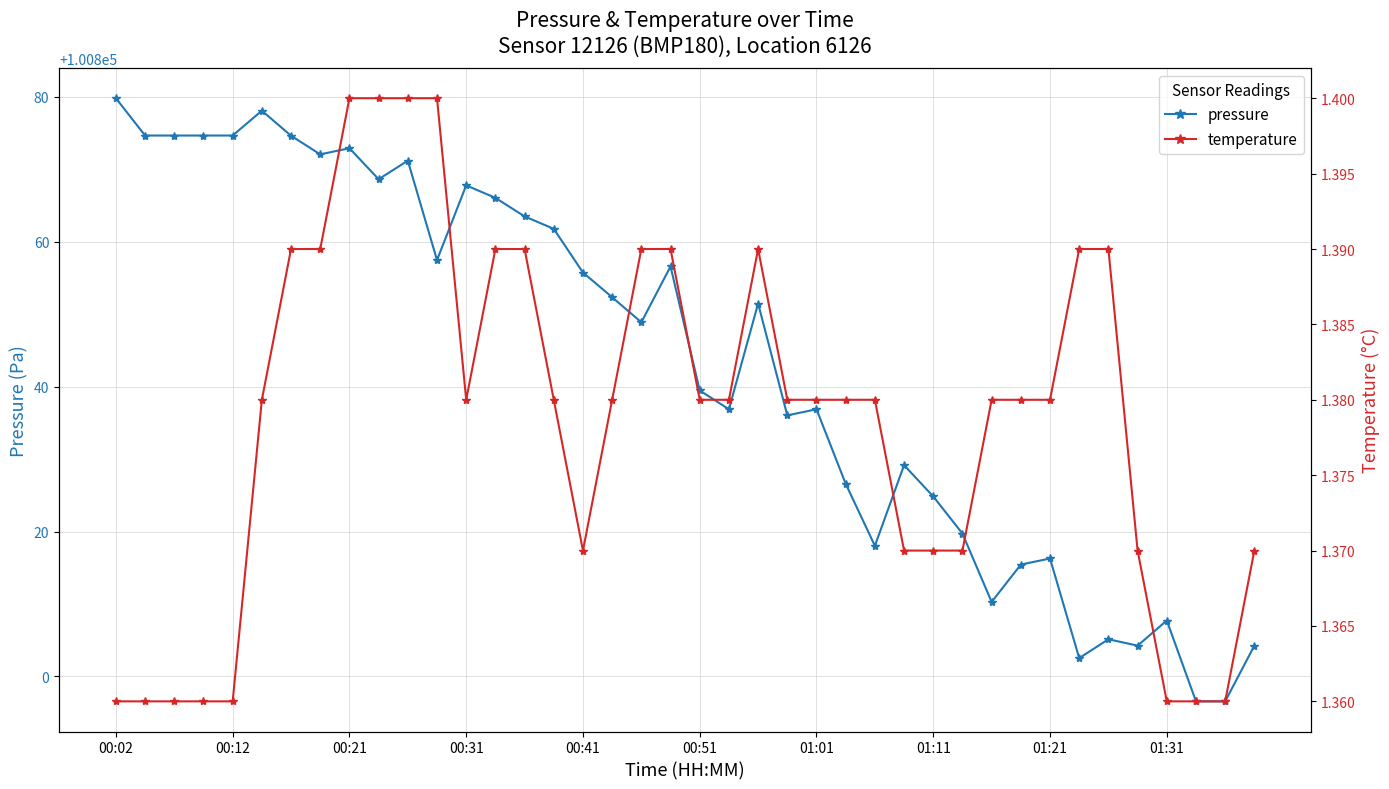

Reading right to left, extract all data points from this chart.

pressure: 100804.2	100796.6	100796.6	100807.7	100804.2	100805.1	100802.5	100816.3	100815.4	100810.3	100819.7	100824.8	100829.2	100818.0	100826.6	100836.9	100836.0	100851.5	100836.9	100839.5	100856.6	100848.9	100852.3	100855.8	100861.8	100863.5	100866.1	100867.8	100857.5	100871.2	100868.6	100872.9	100872.1	100874.6	100878.1	100874.7	100874.7	100874.7	100874.7	100879.8
temperature: 1.4	1.4	1.4	1.4	1.4	1.4	1.4	1.4	1.4	1.4	1.4	1.4	1.4	1.4	1.4	1.4	1.4	1.4	1.4	1.4	1.4	1.4	1.4	1.4	1.4	1.4	1.4	1.4	1.4	1.4	1.4	1.4	1.4	1.4	1.4	1.4	1.4	1.4	1.4	1.4